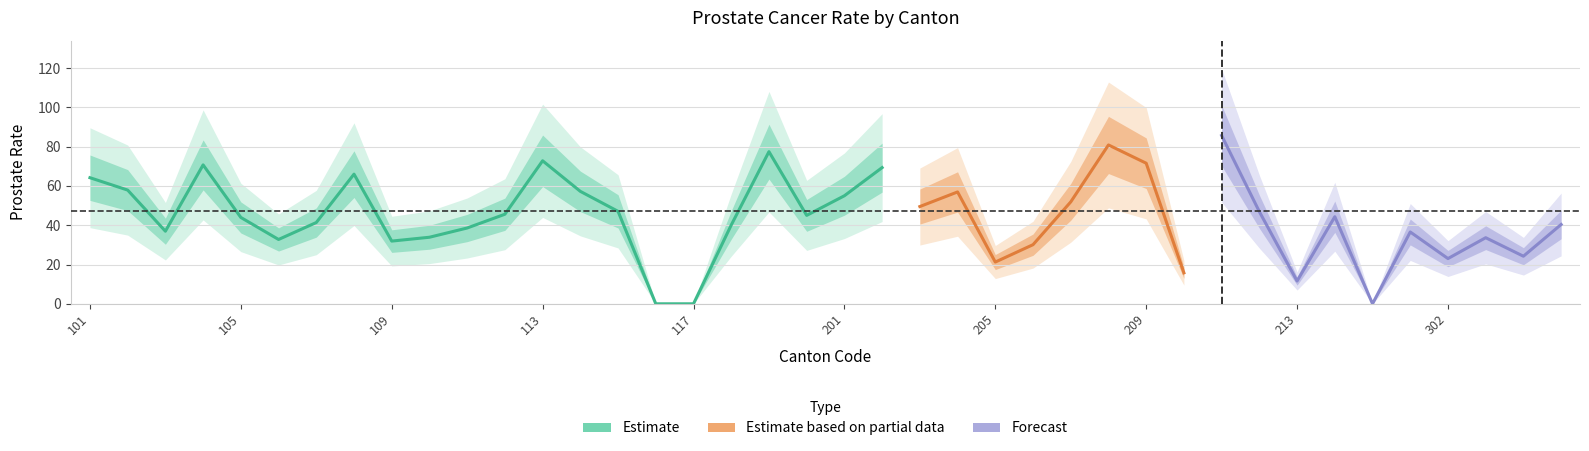

At which label does the data first exceed 44?

101